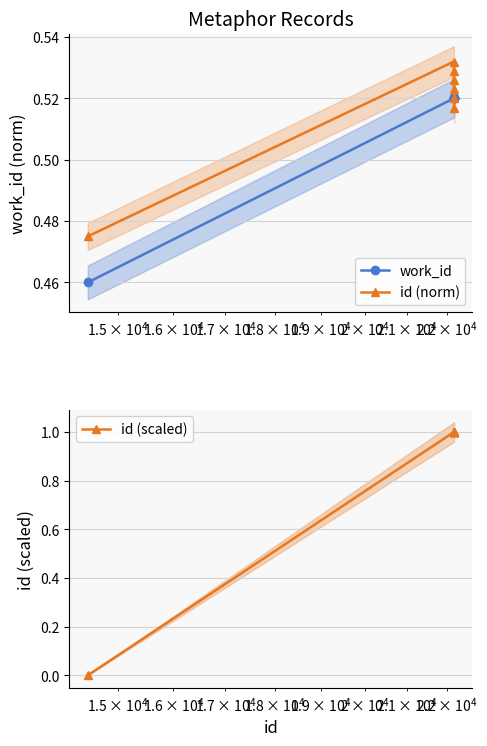

True or false: id (norm) has more than 2 points higher than both neighbors.

False